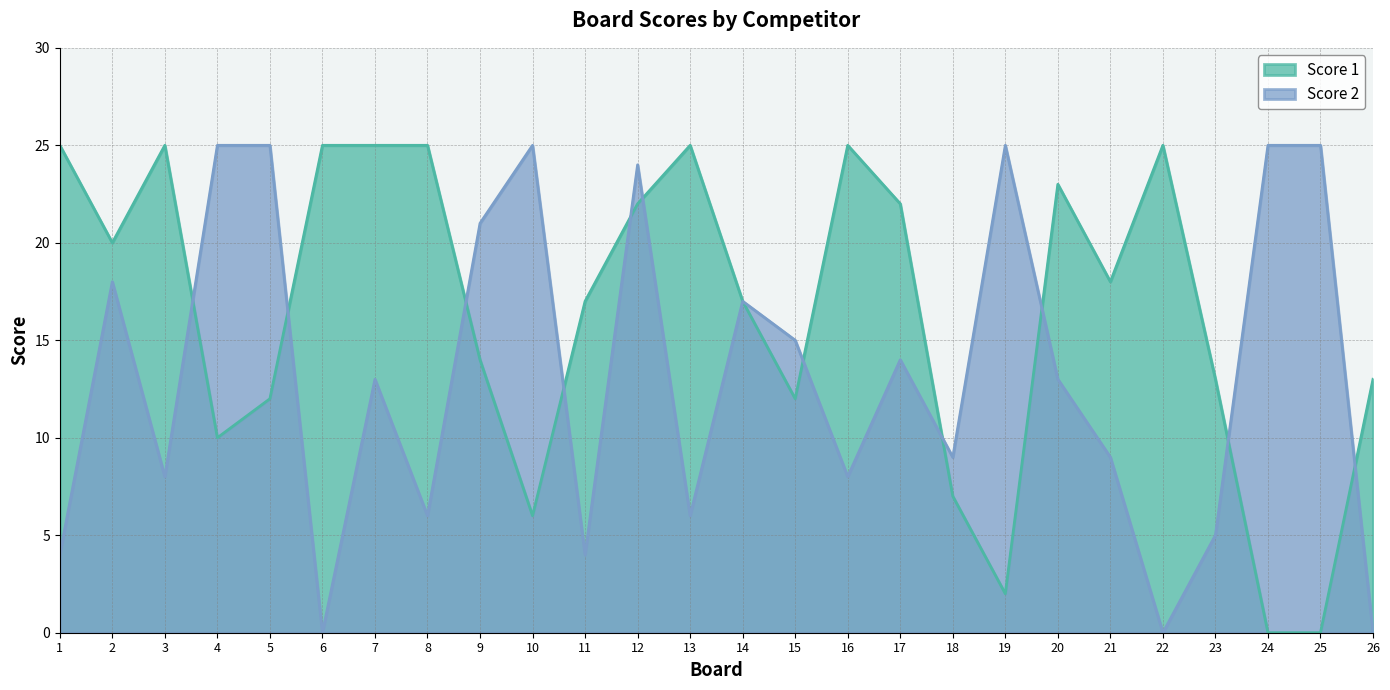

What is the difference between the Score 2 values at 8 and 6?

6